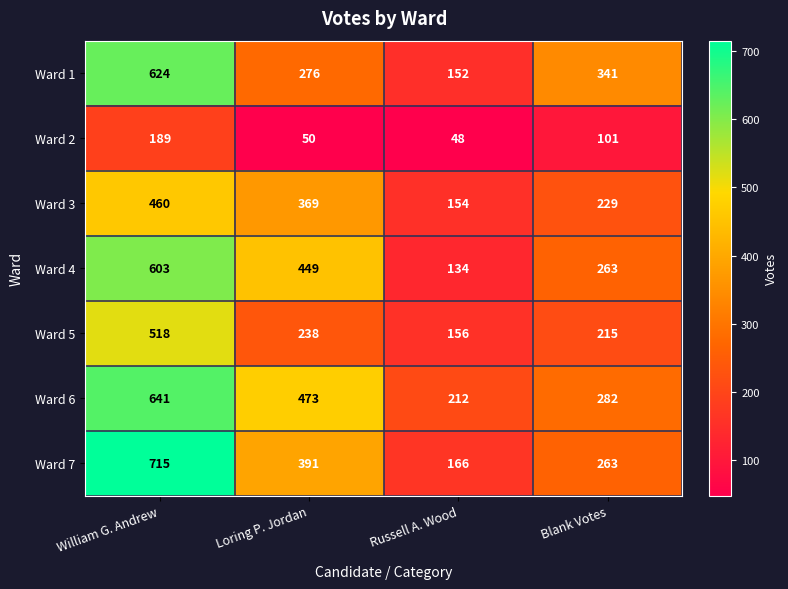

Is it true that Ward 3 equals 120 at Blank Votes?

False